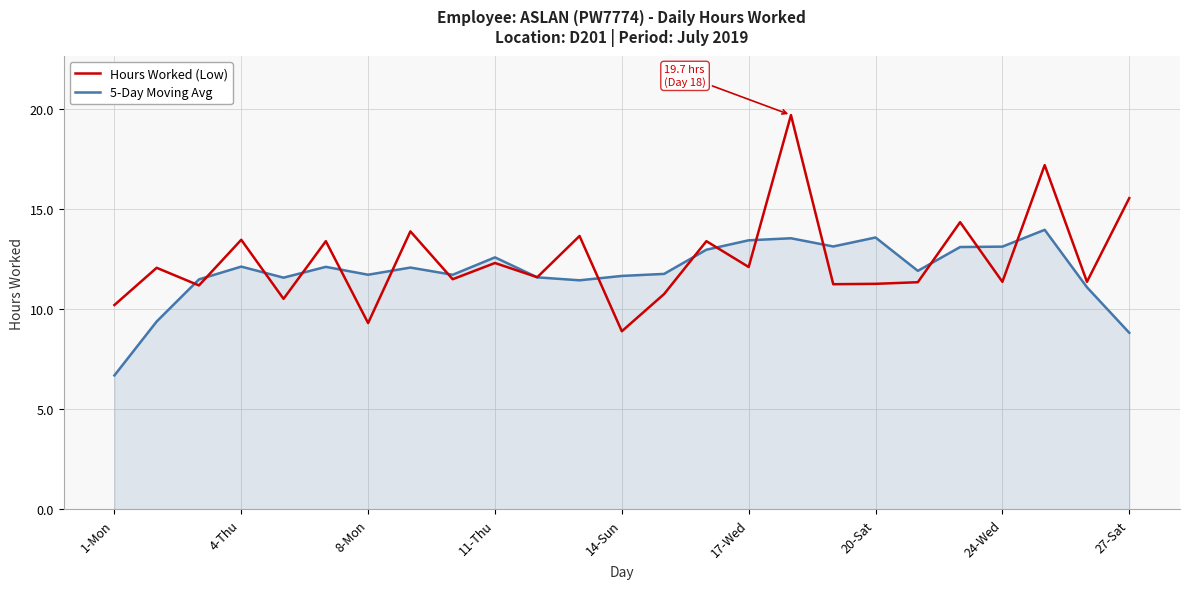

Does the chart have visible grid lines?

Yes